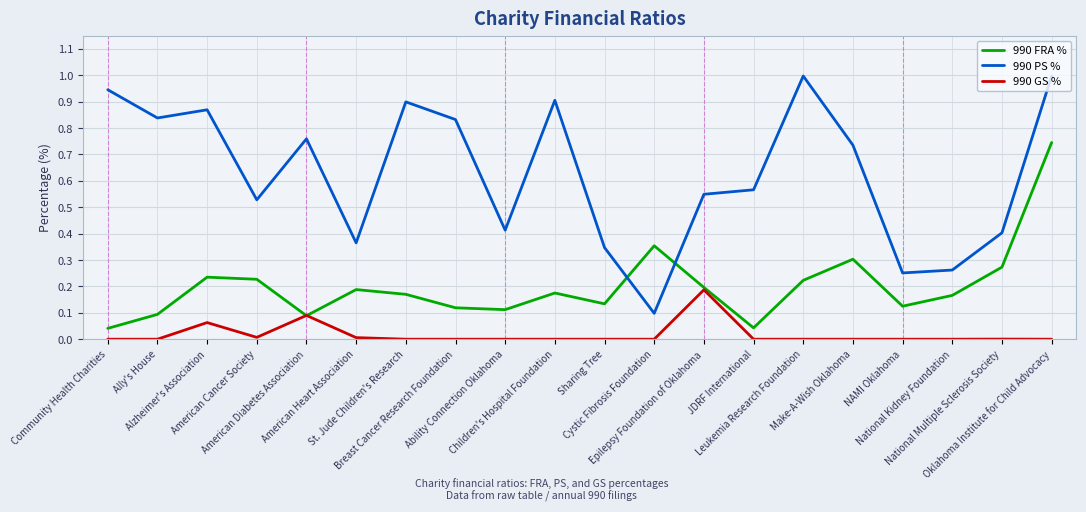

Rank the series by their average value, from highest to lowest.

990 PS %, 990 FRA %, 990 GS %